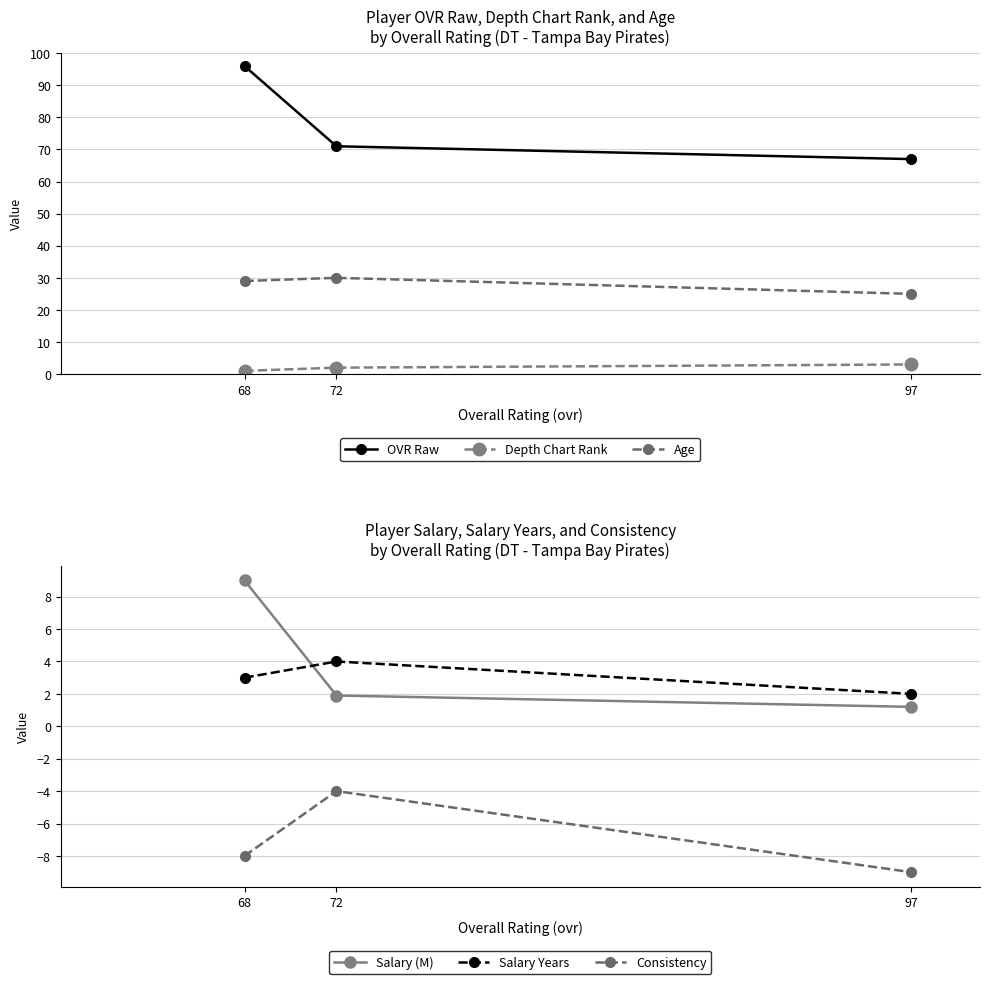

Reading right to left, what are all the values shown in this chart?

OVR Raw: 97=67.0	72=71.0	68=96.0
Depth Chart Rank: 97=3.0	72=2.0	68=1.0
Age: 97=25.0	72=30.0	68=29.0
Salary (M): 97=1.2	72=1.9	68=9.0
Salary Years: 97=2.0	72=4.0	68=3.0
Consistency: 97=-9.0	72=-4.0	68=-8.0